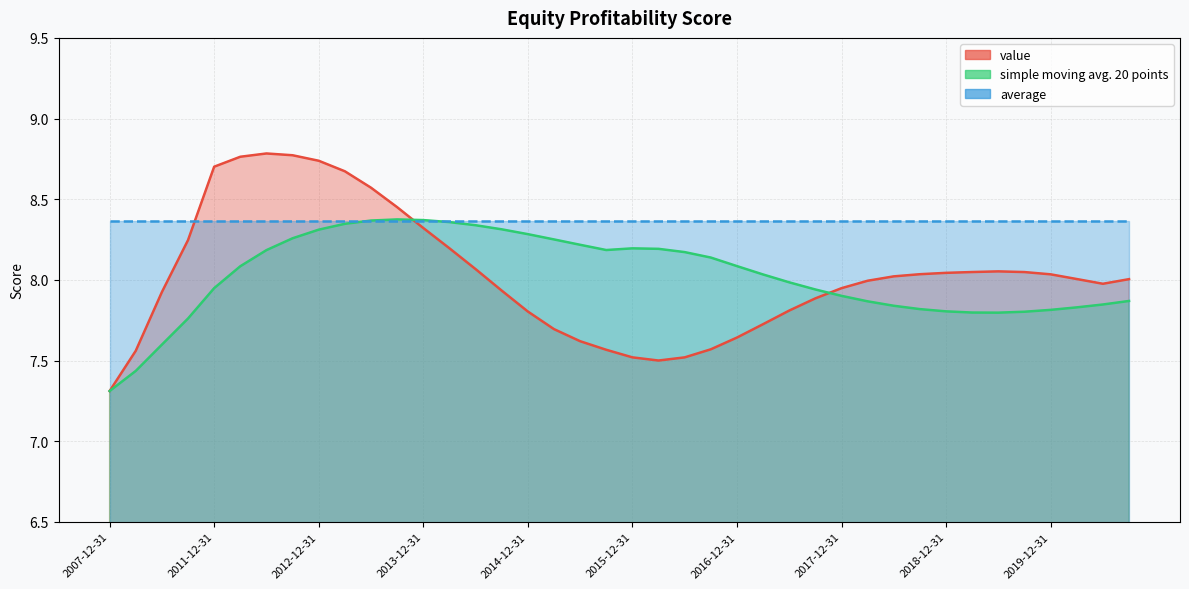

Reading right to left, transcribe all the data shown in this chart.

value: 8.0	8.0	8.0	8.0	8.0	8.1	8.0	8.0	8.0	8.0	8.0	7.9	7.9	7.8	7.7	7.6	7.6	7.5	7.5	7.5	7.6	7.6	7.7	7.8	7.9	8.1	8.2	8.3	8.5	8.6	8.7	8.7	8.8	8.8	8.8	8.7	8.2	7.9	7.6	7.3
simple moving avg. 20 points: 7.9	7.8	7.8	7.8	7.8	7.8	7.8	7.8	7.8	7.8	7.9	7.9	7.9	8.0	8.0	8.1	8.1	8.2	8.2	8.2	8.2	8.2	8.3	8.3	8.3	8.3	8.4	8.4	8.4	8.4	8.3	8.3	8.3	8.2	8.1	7.9	7.8	7.6	7.4	7.3